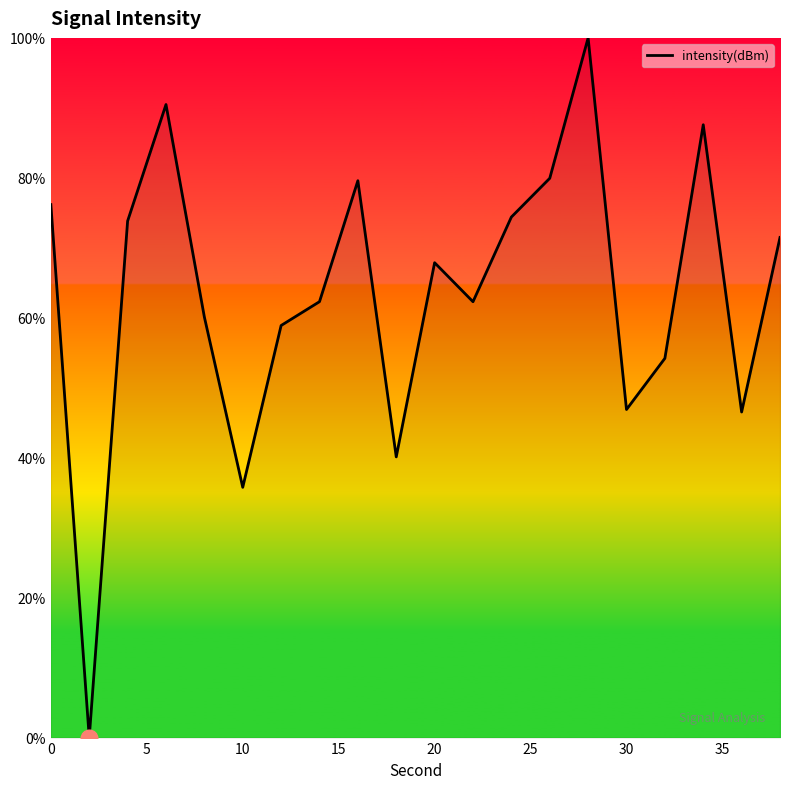

What is the average value?

63.4